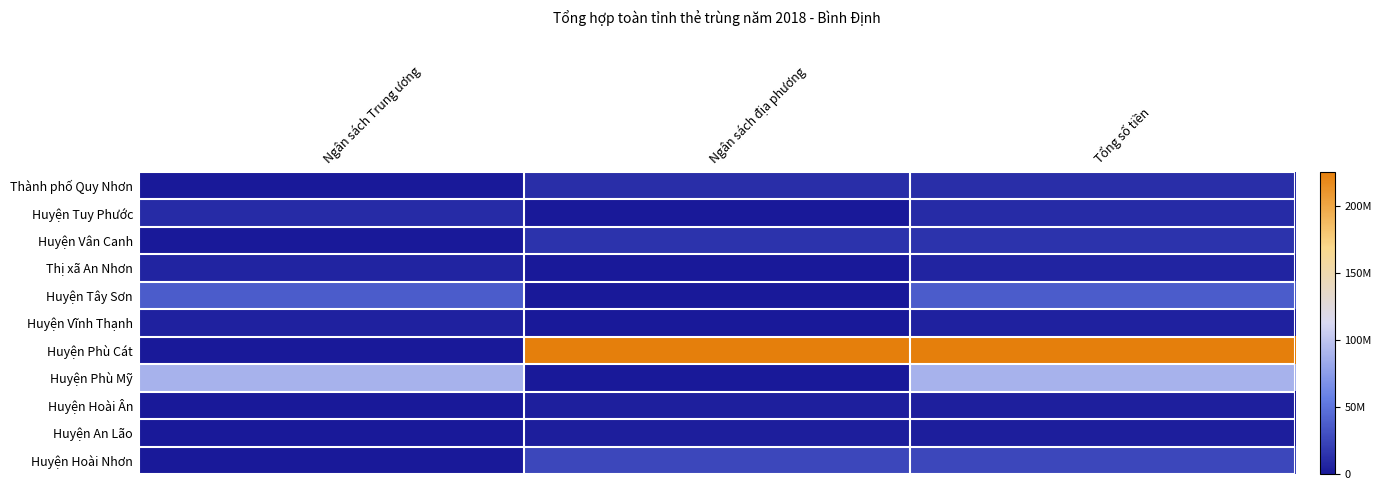

Rank the series by their maximum value, from lowest to highest.

Huyện An Lão, Huyện Hoài Ân, Huyện Vĩnh Thạnh, Thị xã An Nhơn, Huyện Tuy Phước, Thành phố Quy Nhơn, Huyện Vân Canh, Huyện Hoài Nhơn, Huyện Tây Sơn, Huyện Phù Mỹ, Huyện Phù Cát